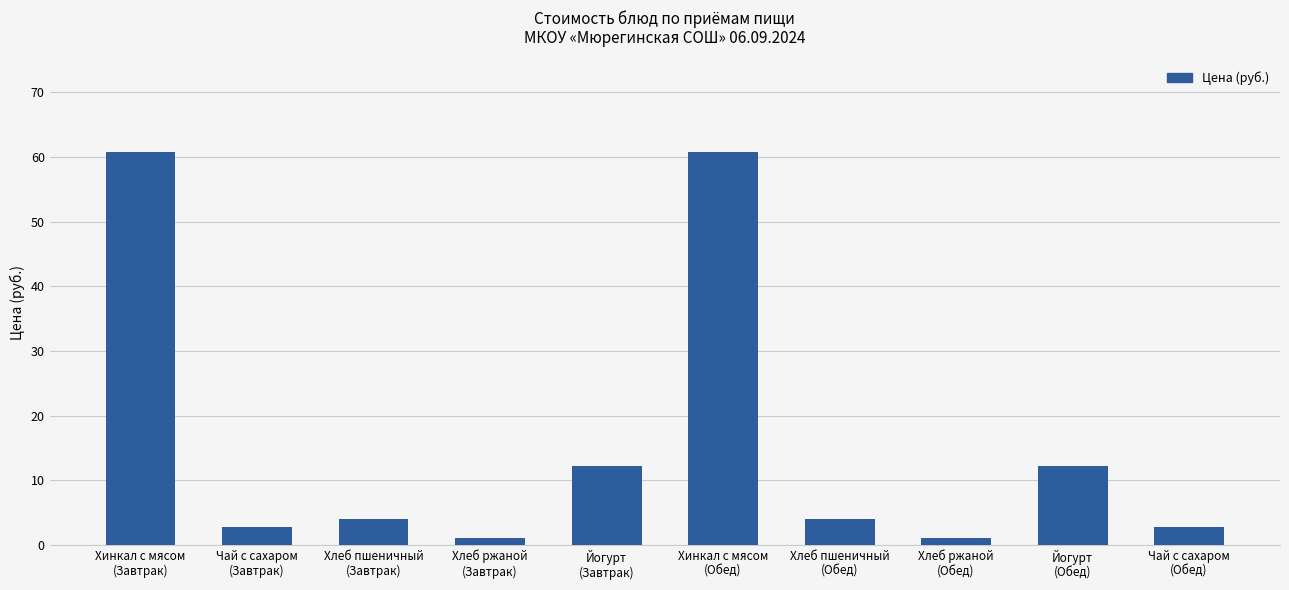

What is the label of the 9th bar from the left?

Йогурт
(Обед)